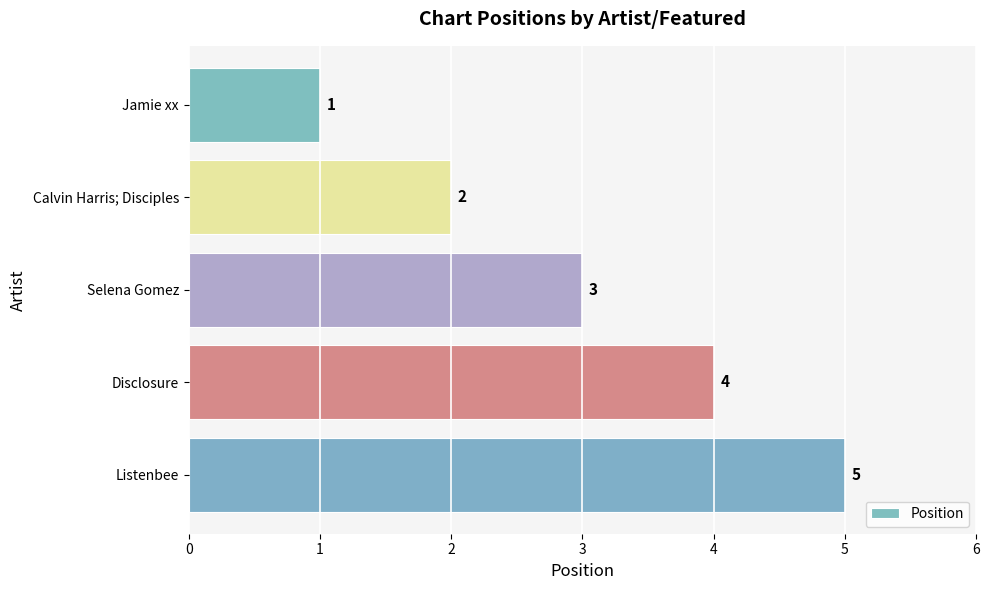

What is the label of the 2nd bar from the bottom?

Disclosure